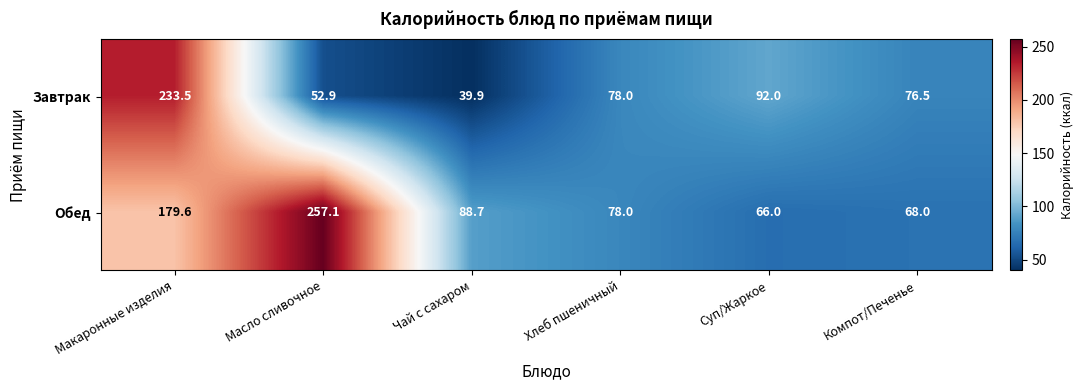

At how many categories does at least one series exceed 159?

2